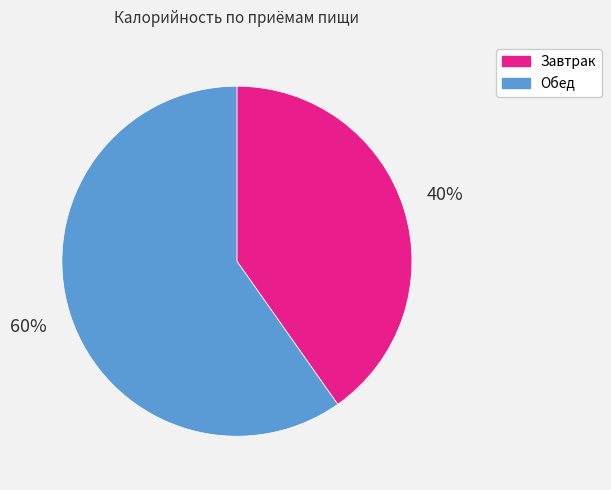

Between Завтрак and Обед, which is larger?

Обед